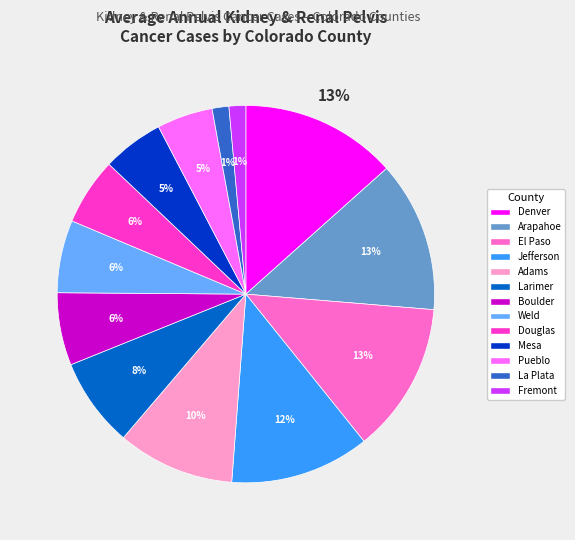

Is there a majority slice in this chart?

No